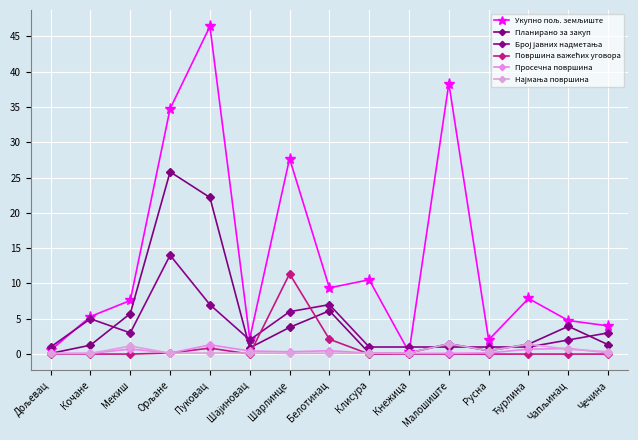

How many data points does each series have?

15